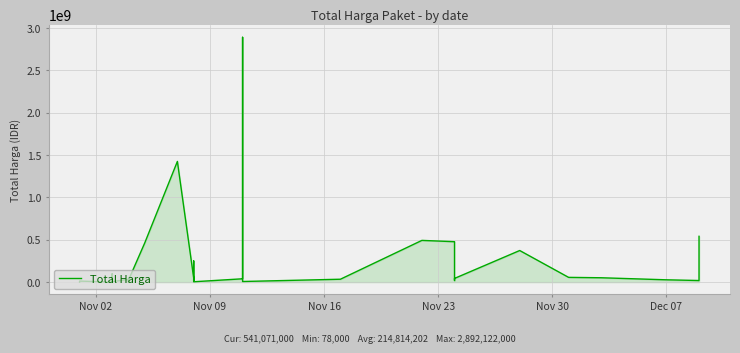

Reading left to right, list all the values displayed in this chart.

333600	12453900	78000	98772570	2772000	265000	4672200	182000	8742500	5129000	34000000	32441200	577875	23653000	464002100	1425867900	49730040	9180000	15513960	250350000	4350000	39440000	2892122000	7401240	34292000	493000000	477600000	19175000	43859200	373404000	56152800	51601000	27412000	18900000	541071000